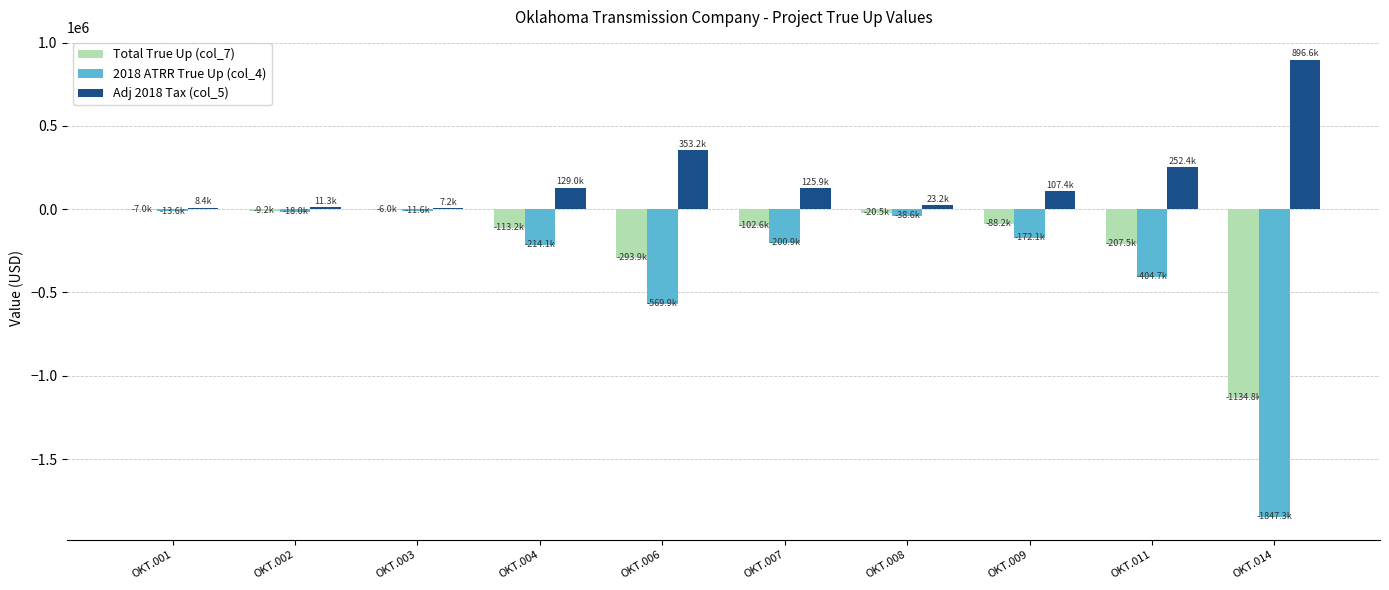

Which series changed the most between OKT.006 and OKT.014?

2018 ATRR True Up (col_4)